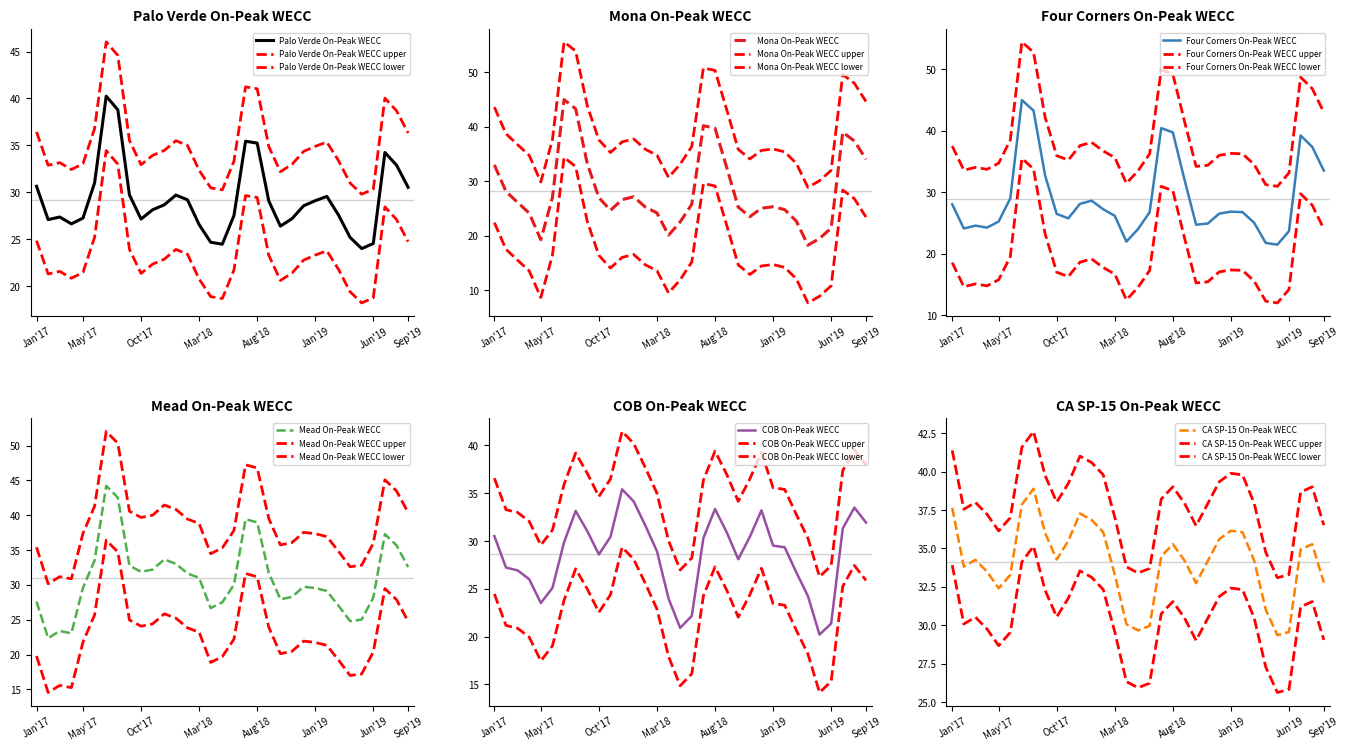

How many categories are shown in the chart?

33